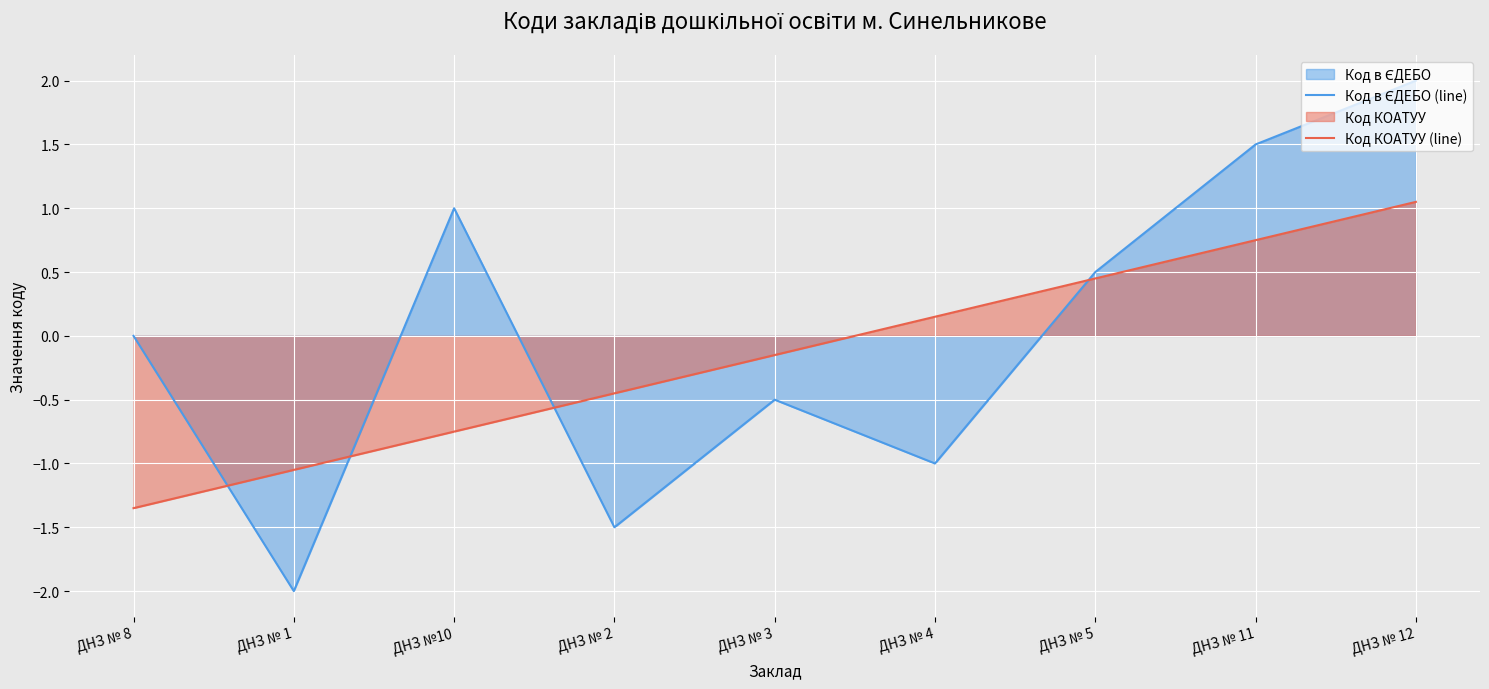

Reading right to left, extract all data points from this chart.

Код в ЄДЕБО (line): ДНЗ № 12=2.0	ДНЗ № 11=1.5	ДНЗ № 5=0.5	ДНЗ № 4=-1.0	ДНЗ № 3=-0.5	ДНЗ № 2=-1.5	ДНЗ №10=1.0	ДНЗ № 1=-2.0	ДНЗ № 8=0.0
Код КОАТУУ (line): ДНЗ № 12=1.1	ДНЗ № 11=0.8	ДНЗ № 5=0.4	ДНЗ № 4=0.1	ДНЗ № 3=-0.1	ДНЗ № 2=-0.4	ДНЗ №10=-0.8	ДНЗ № 1=-1.1	ДНЗ № 8=-1.3